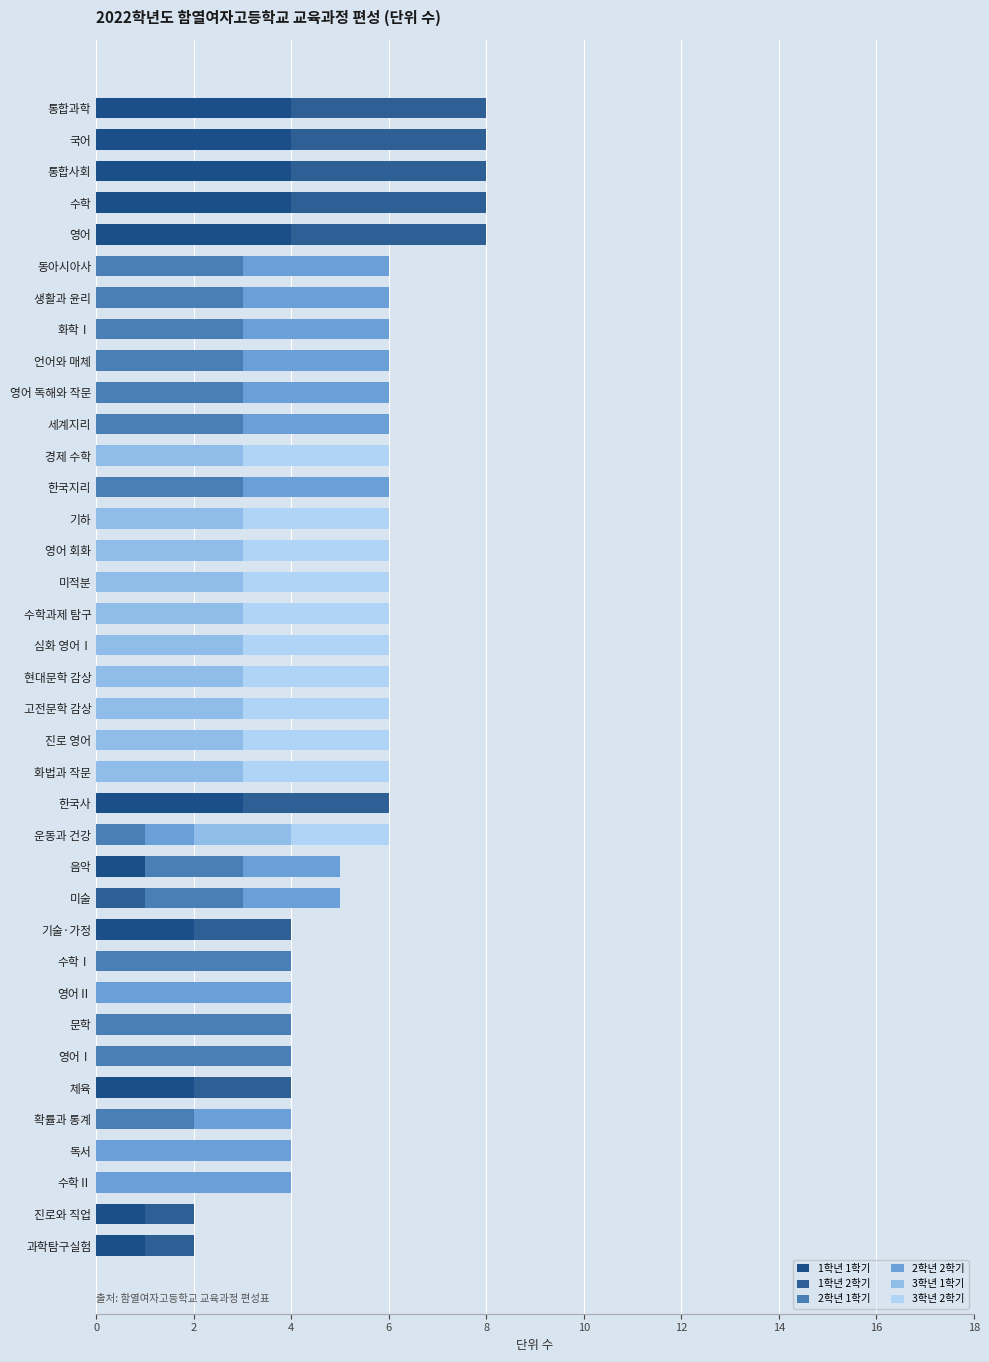

Reading left to right, transcribe all the data shown in this chart.

1학년 1학기: 1	1	0	0	0	2	0	0	0	0	2	0	1	0	3	0	0	0	0	0	0	0	0	0	0	0	0	0	0	0	0	0	4	4	4	4	4
1학년 2학기: 1	1	0	0	0	2	0	0	0	0	2	1	0	0	3	0	0	0	0	0	0	0	0	0	0	0	0	0	0	0	0	0	4	4	4	4	4
2학년 1학기: 0	0	0	0	2	0	4	4	0	4	0	2	2	1	0	0	0	0	0	0	0	0	0	0	3	0	3	3	3	3	3	3	0	0	0	0	0
2학년 2학기: 0	0	4	4	2	0	0	0	4	0	0	2	2	1	0	0	0	0	0	0	0	0	0	0	3	0	3	3	3	3	3	3	0	0	0	0	0
3학년 1학기: 0	0	0	0	0	0	0	0	0	0	0	0	0	2	0	3	3	3	3	3	3	3	3	3	0	3	0	0	0	0	0	0	0	0	0	0	0
3학년 2학기: 0	0	0	0	0	0	0	0	0	0	0	0	0	2	0	3	3	3	3	3	3	3	3	3	0	3	0	0	0	0	0	0	0	0	0	0	0